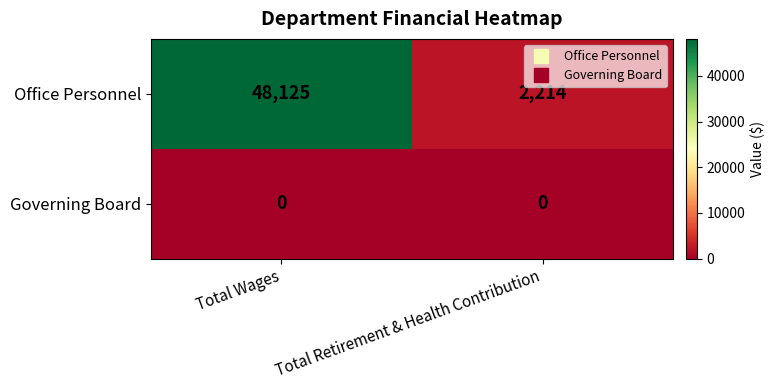

What is the greatest value displayed?

48125